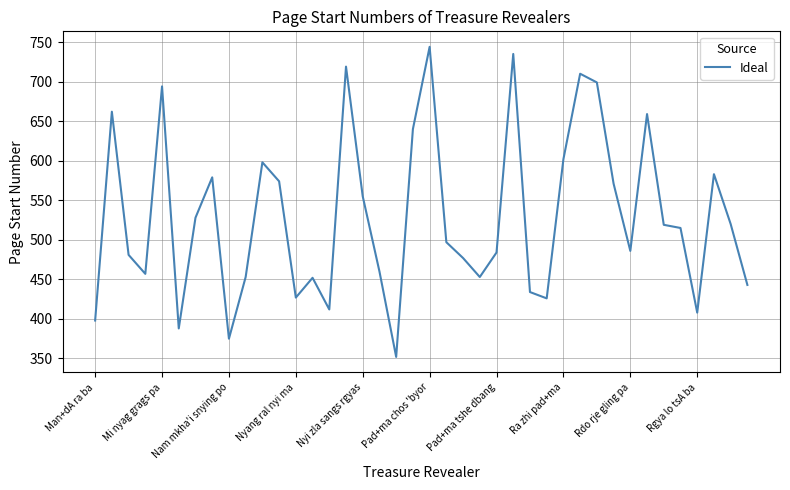

How many values are below 515?

20